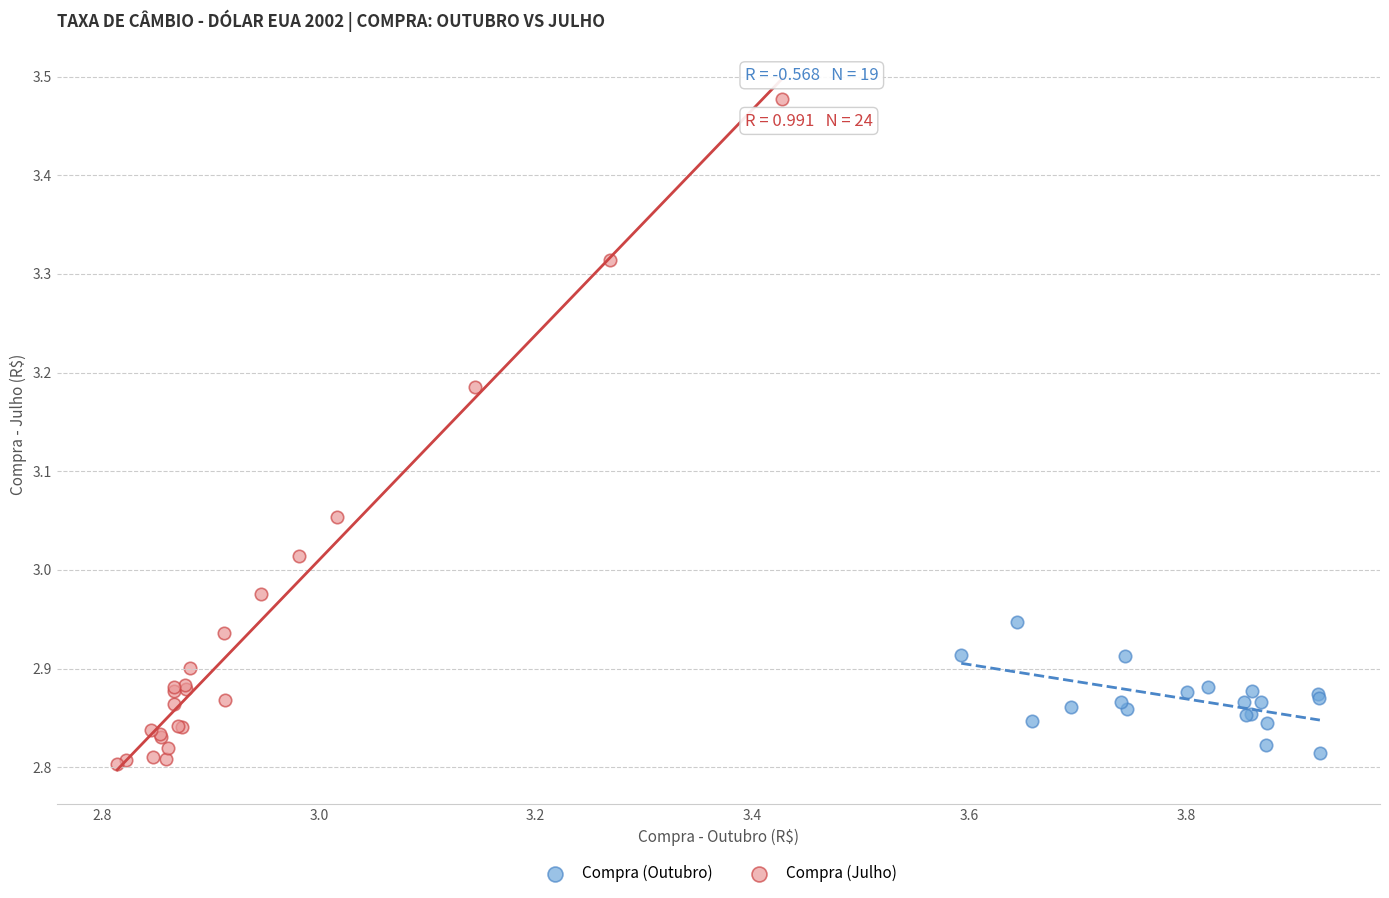

Which series has the widest spread of Y values?

Compra (Julho)